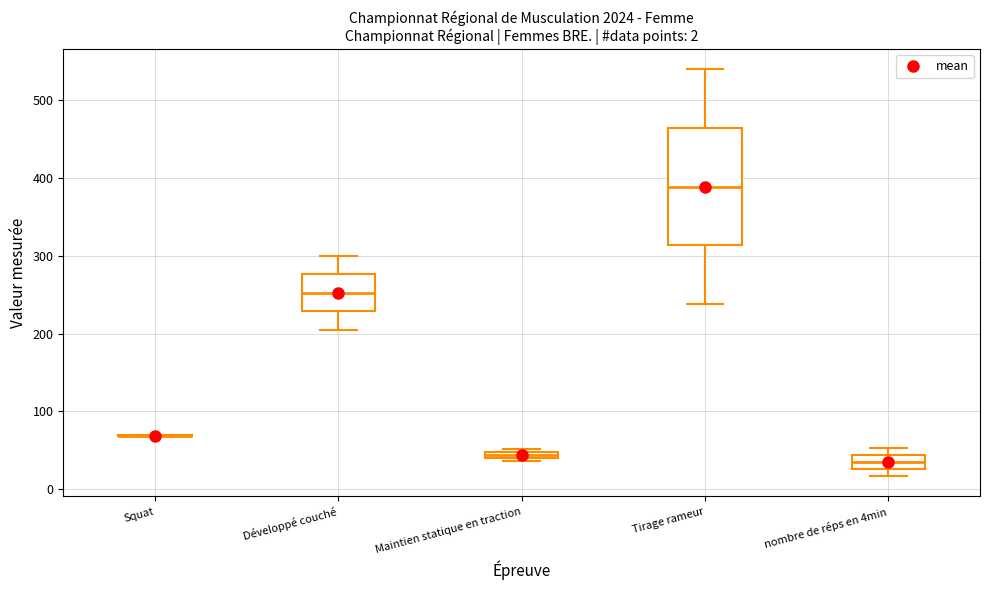

Which box is the tallest, from its lower edge to its upper edge?

Tirage rameur